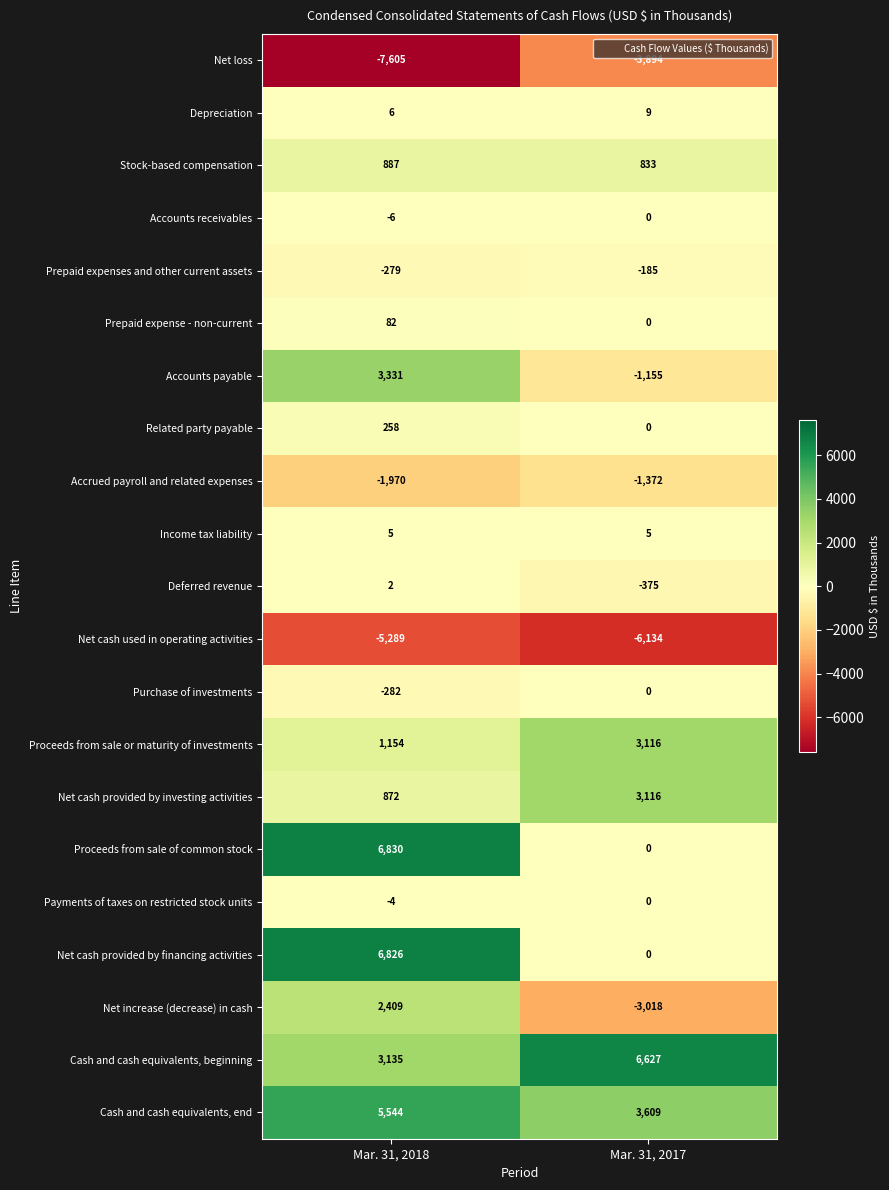

What value does the Depreciation series have at Mar. 31, 2018?

6